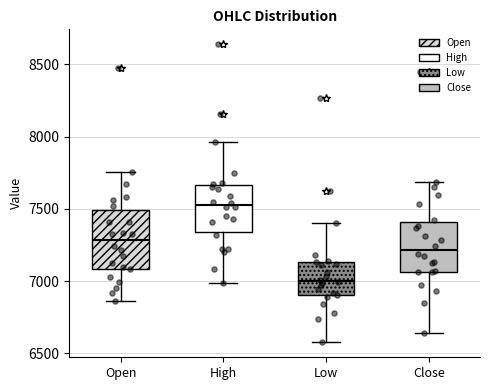

Reading left to right, transcribe this box plot: for each box, give where its median line is, the range the box spans, and where its two whiskers end, as read against the y-axis. The values are not printed on the chart, so give them approximately, as read against the axis.

Open: median 7300, box 7100 to 7500, whiskers 6850 to 7750
High: median 7550, box 7350 to 7650, whiskers 7000 to 7950
Low: median 7000, box 6900 to 7150, whiskers 6600 to 7400
Close: median 7200, box 7050 to 7400, whiskers 6650 to 7700